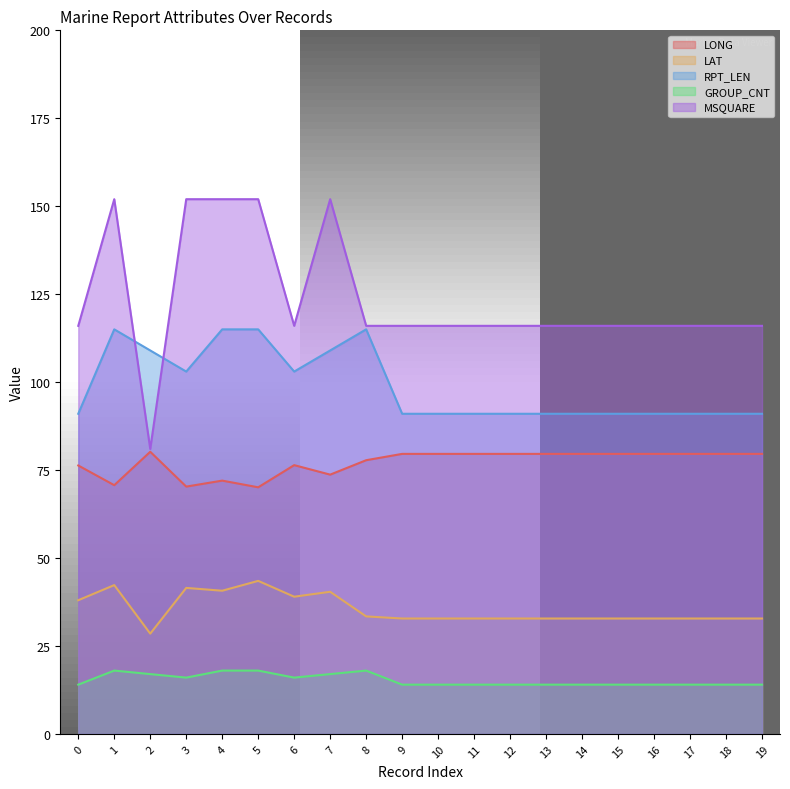

Between 1 and 3, which series saw the biggest shift?

RPT_LEN